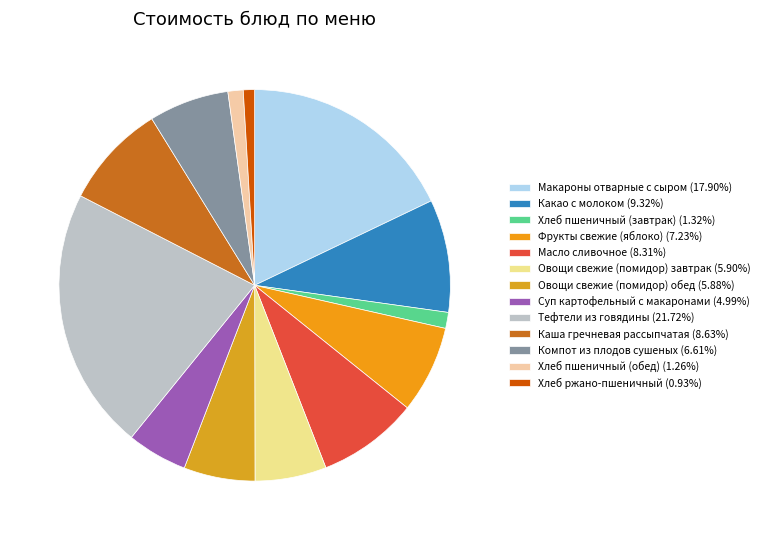

Count the number of slices in the pie.

13